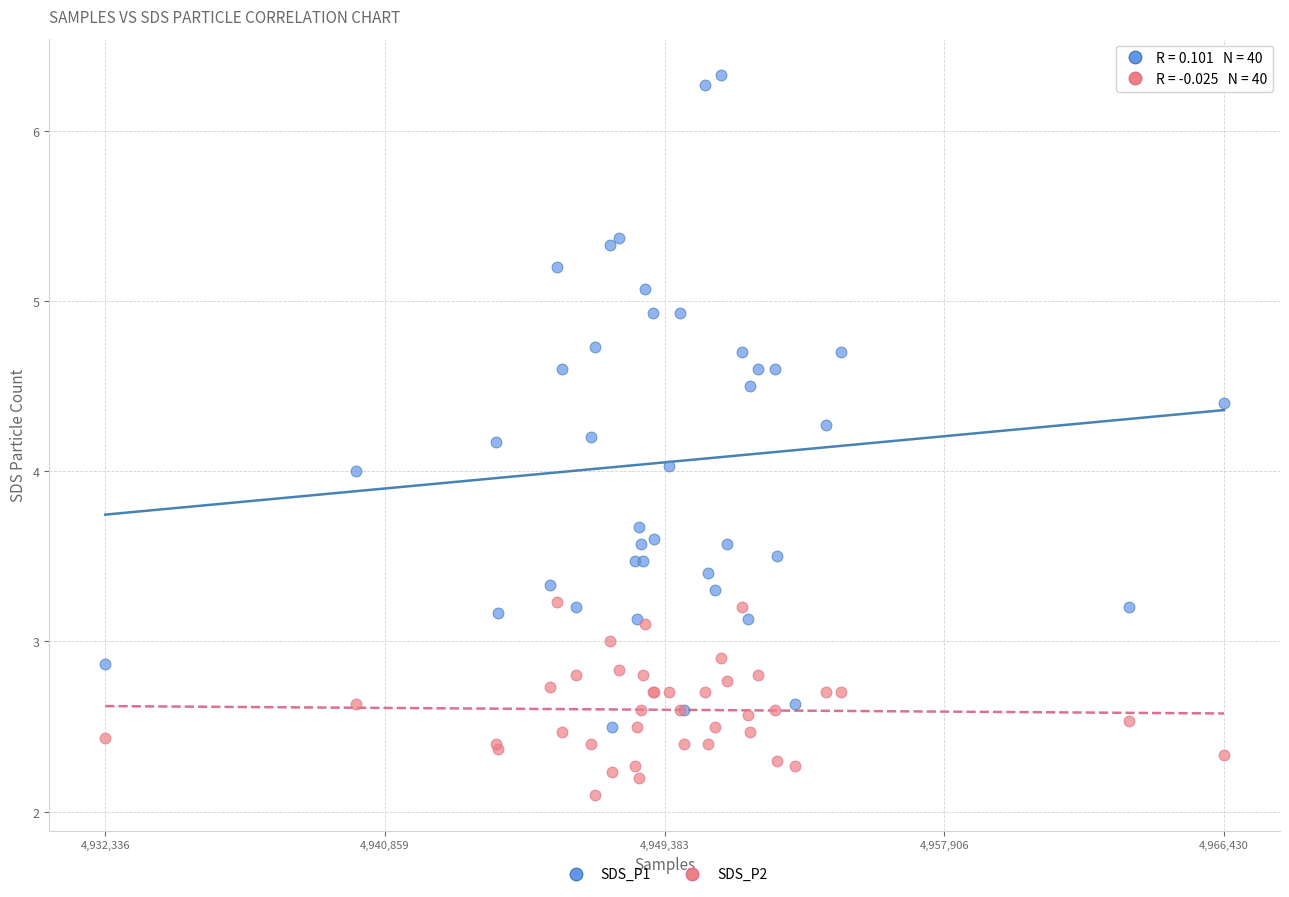

In the SDS_P2 series, what Y value is closest to 2?

2.1